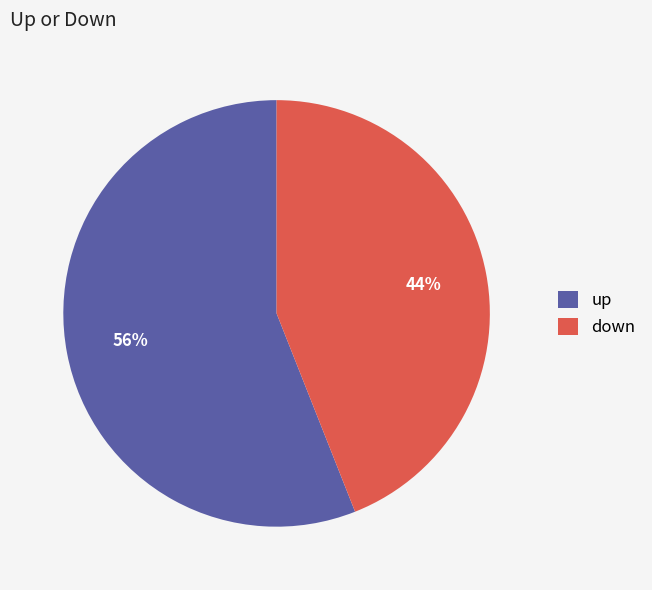

How many segments does this pie chart have?

2